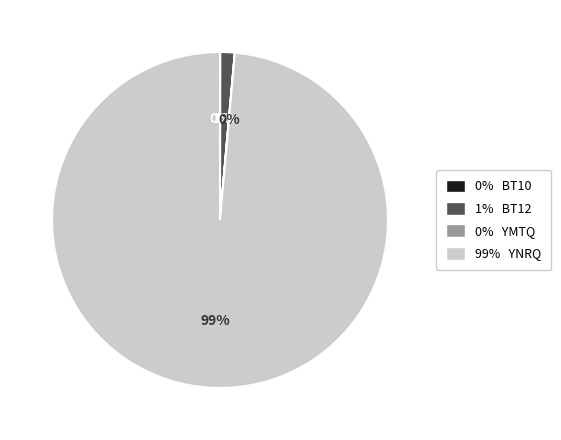

What is the largest slice in the pie chart?

99% YNRQ